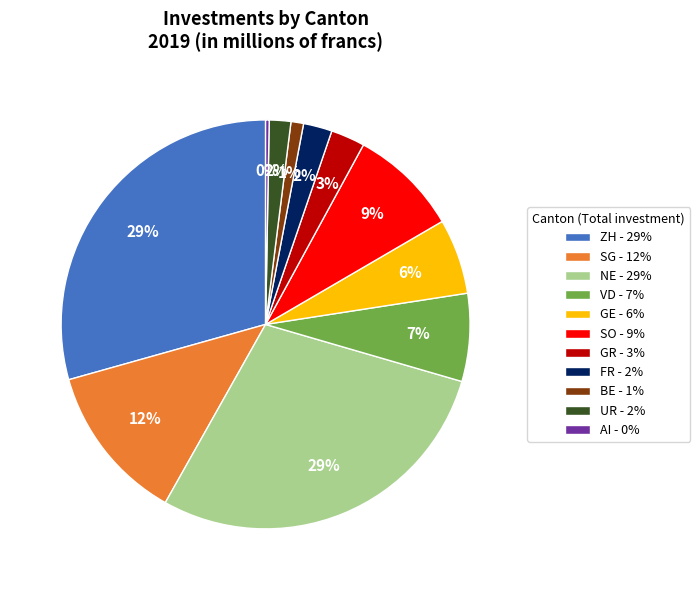

To the nearest percent, what is the average slice percentage?

9%